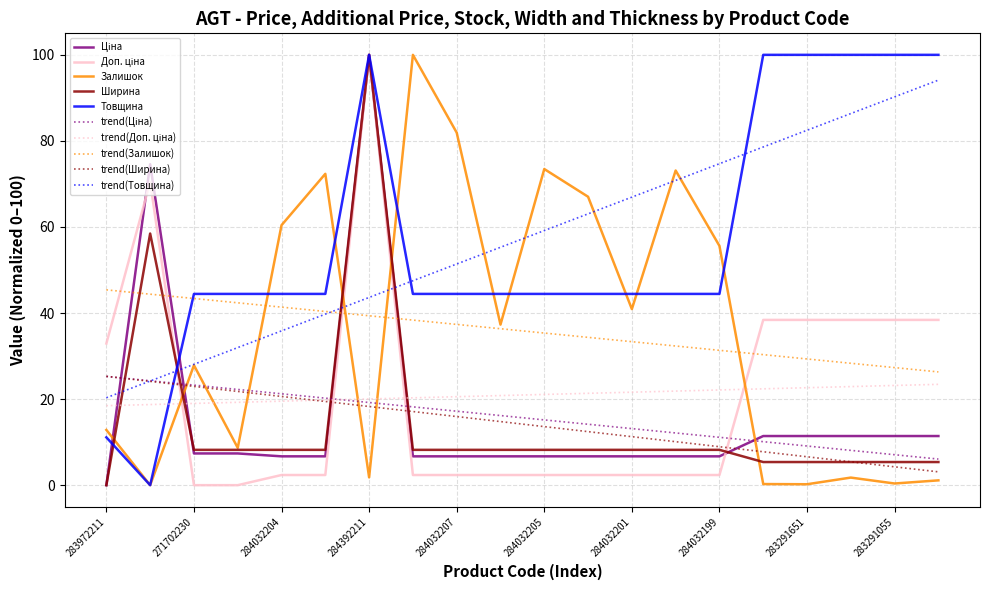

What is the difference between the maximum and second lowest values in the Залишок series?

99.8